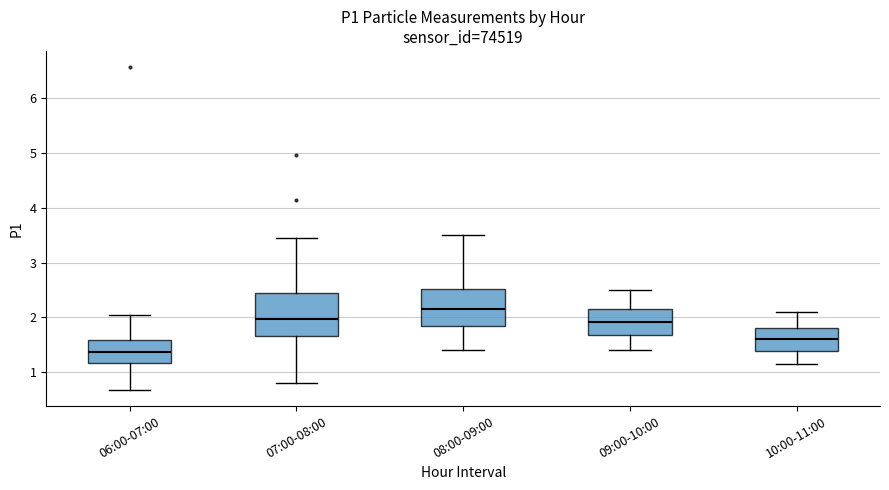

Which box has the highest median line?

08:00-09:00